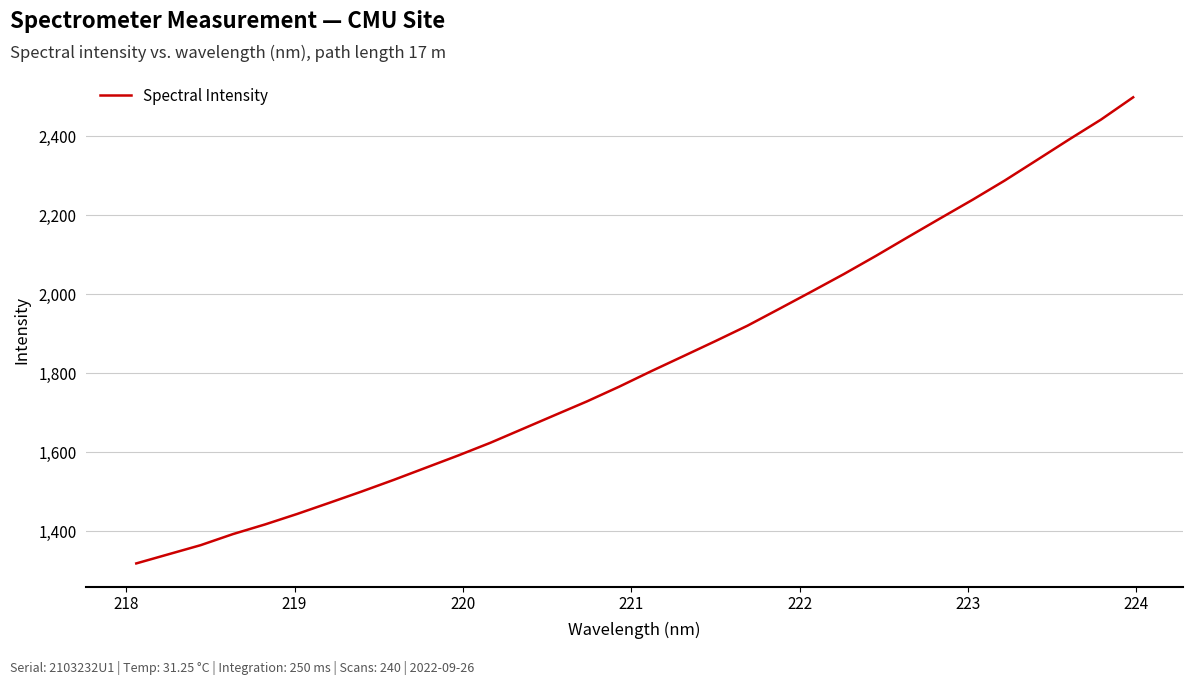

What is the difference between the maximum and second lowest values?

1158.2